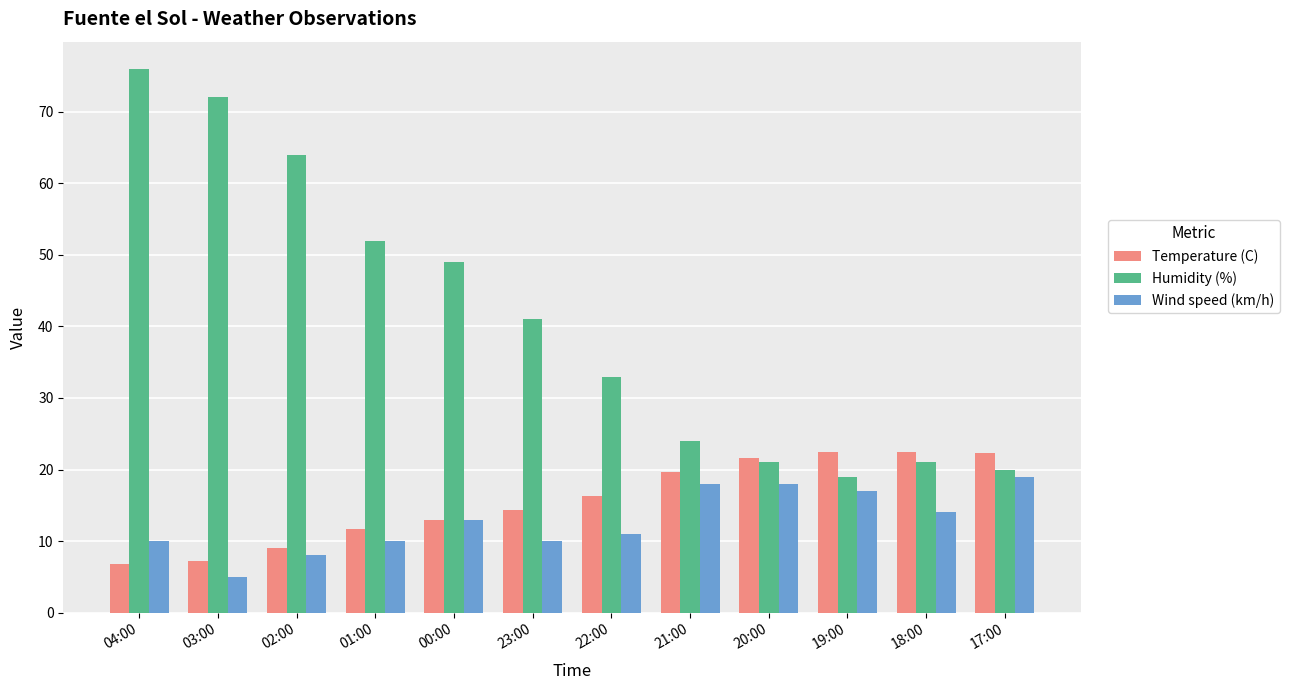

What is the value of the Wind speed (km/h) bar at the 4th from the left?

10.0